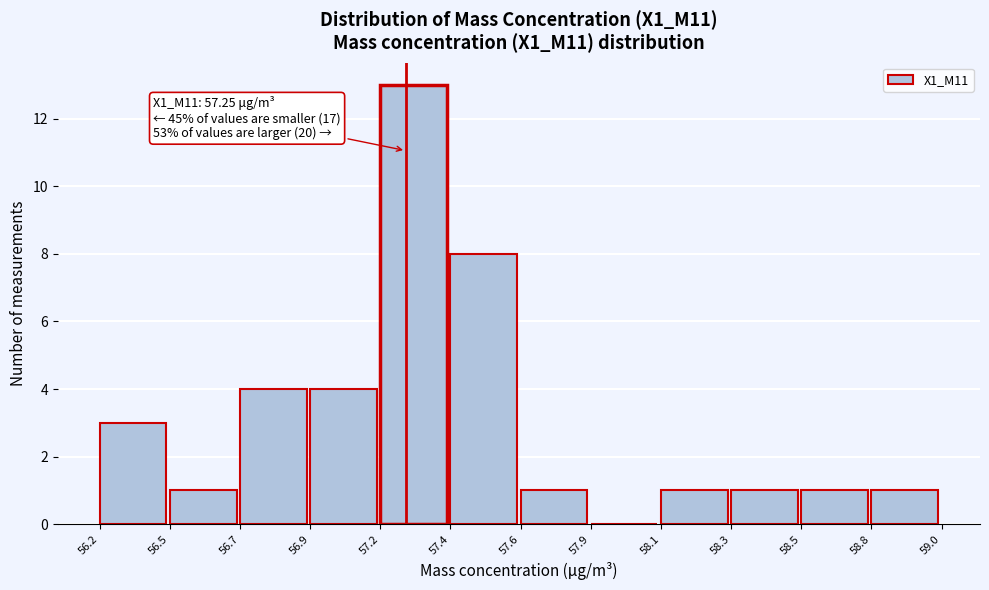

Reading right to left, transcribe all the data shown in this chart.

58.8=1	58.5=1	58.3=1	58.1=1	57.9=0	57.6=1	57.4=8	57.2=13	56.9=4	56.7=4	56.5=1	56.2=3